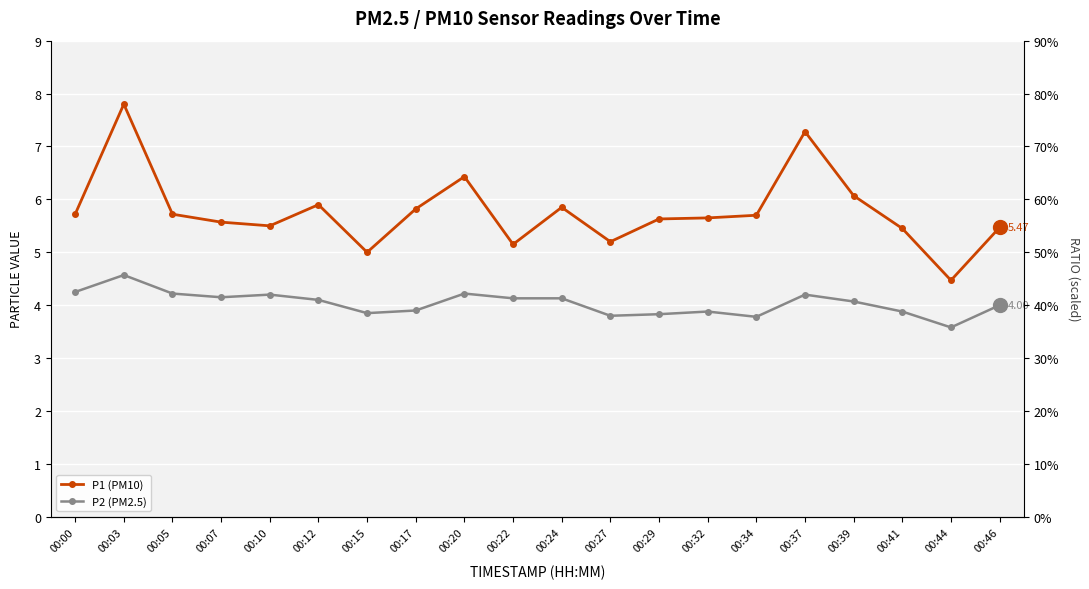

The P2 (PM2.5) series shows 5.3 at 00:29. True or false?

False